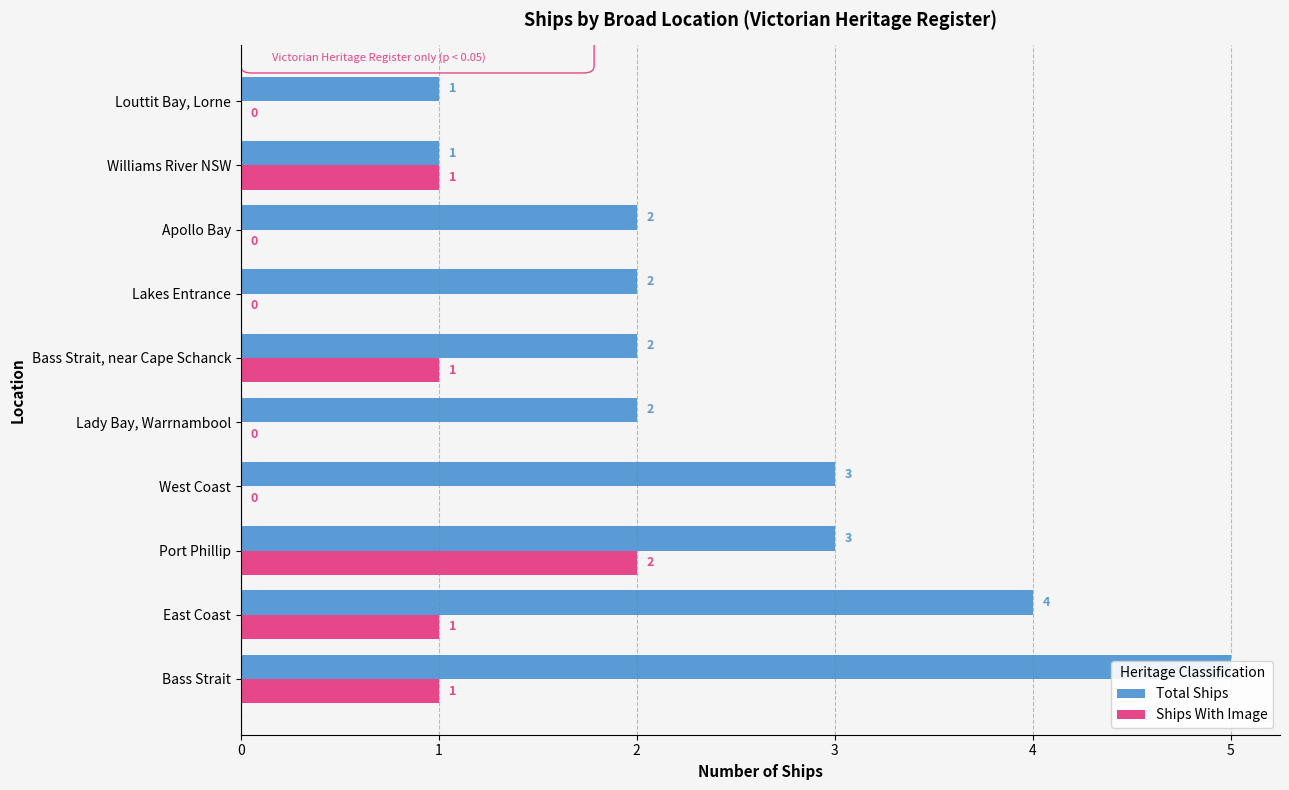

True or false: Ships With Image has a value of 0 at Lady Bay, Warrnambool.

True